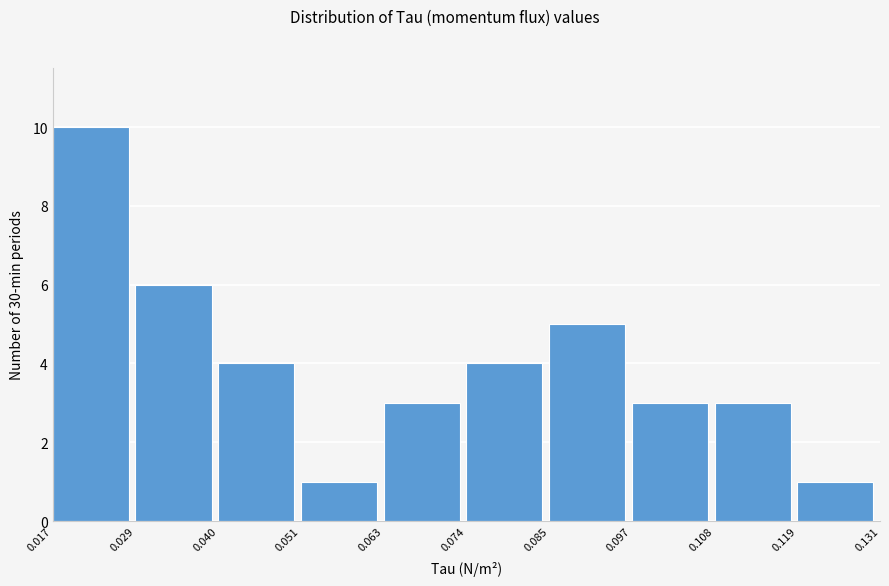

Reading left to right, list every bar in this chart as the range it spans on the x-axis followed by its height. The values are not printed on the chart, so give them approximately, as read against the axis.

0.017 to 0.029: 10
0.029 to 0.040: 6
0.040 to 0.051: 4
0.051 to 0.063: 1
0.063 to 0.074: 3
0.074 to 0.085: 4
0.085 to 0.097: 5
0.097 to 0.108: 3
0.108 to 0.119: 3
0.119 to 0.131: 1